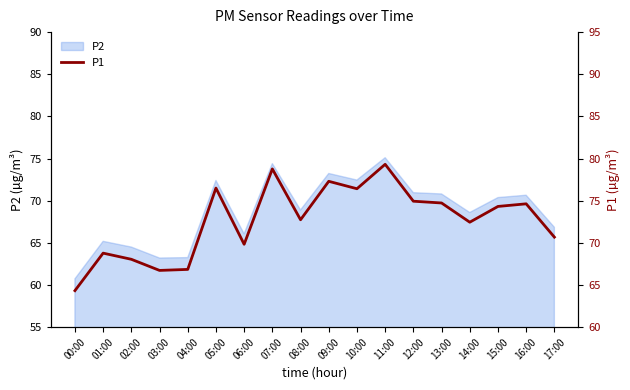

What is the difference between the maximum and second lowest values?

12.6